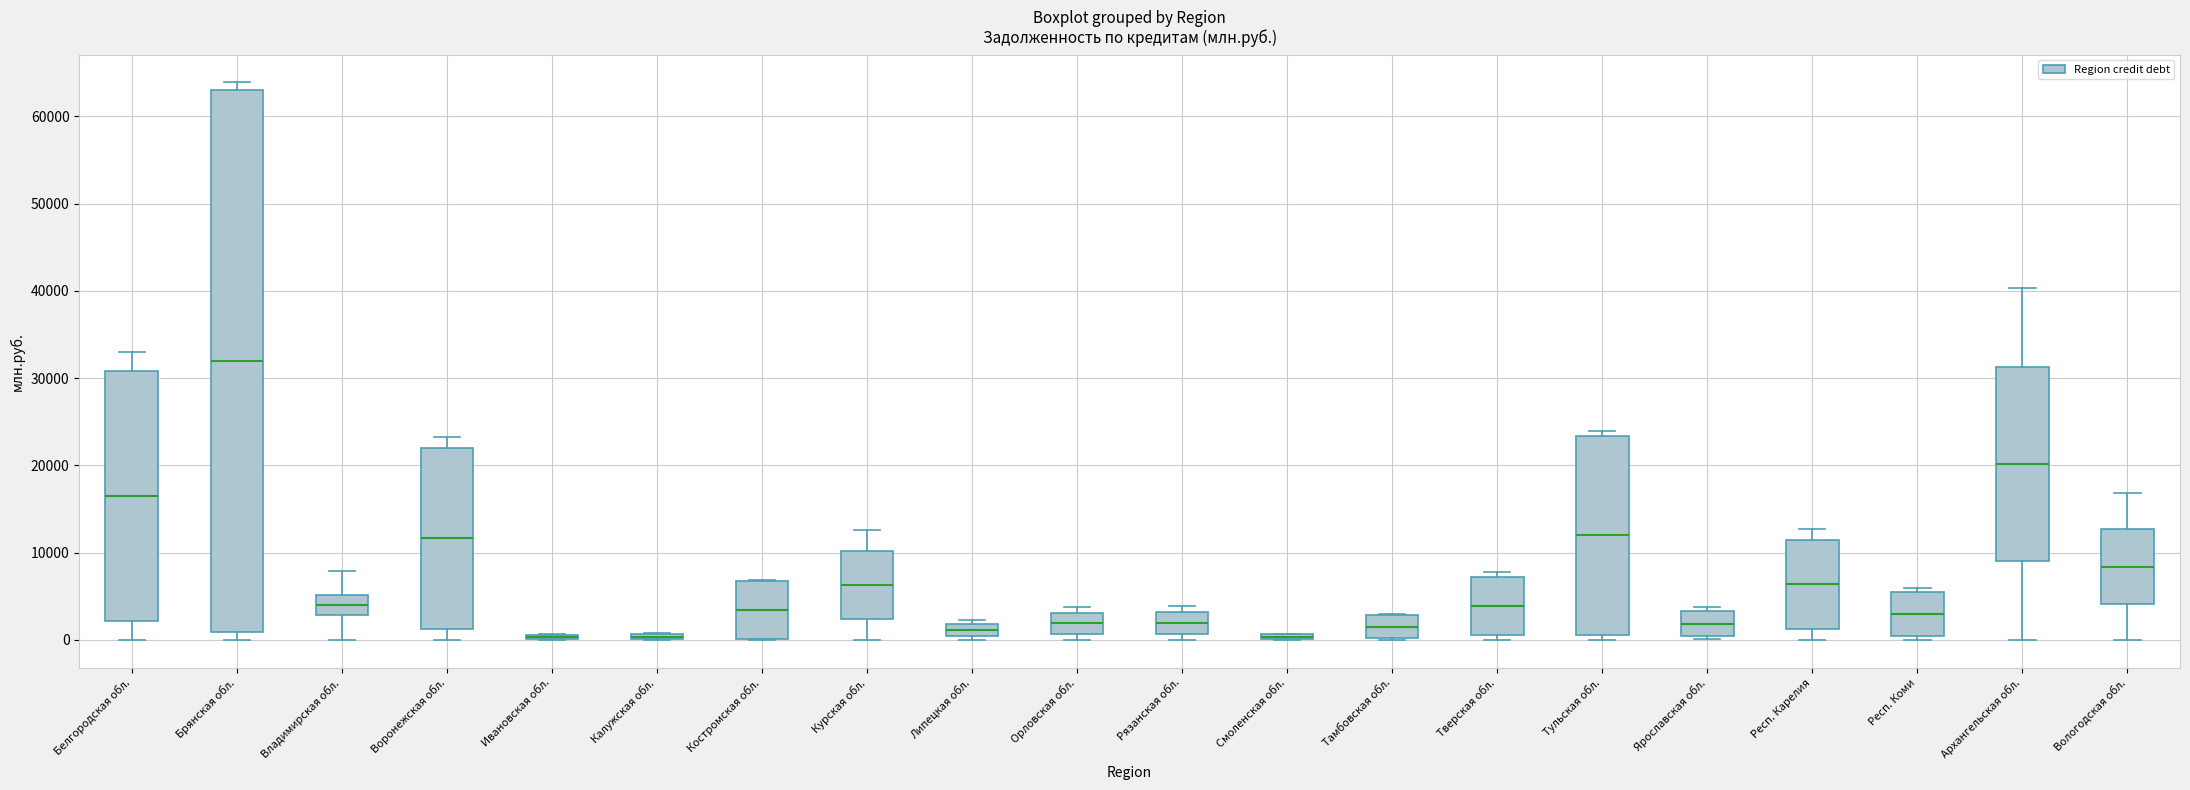

Comparing the boxes themselves (not the whiskers), which one is the tallest?

Брянская обл.